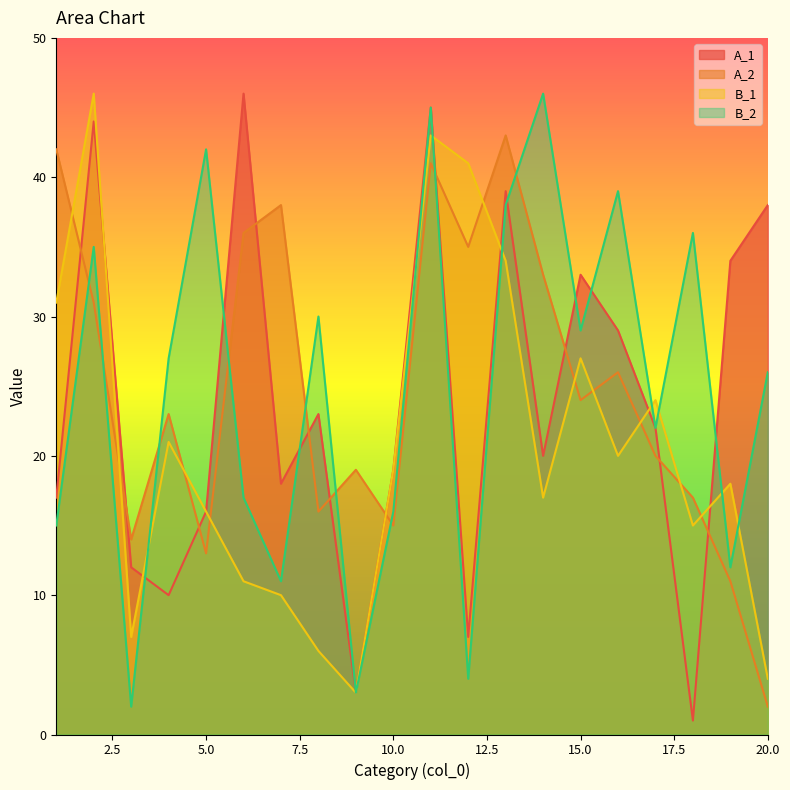

In B_2, how many points are lower than both neighbors (excluding endpoints)?

7